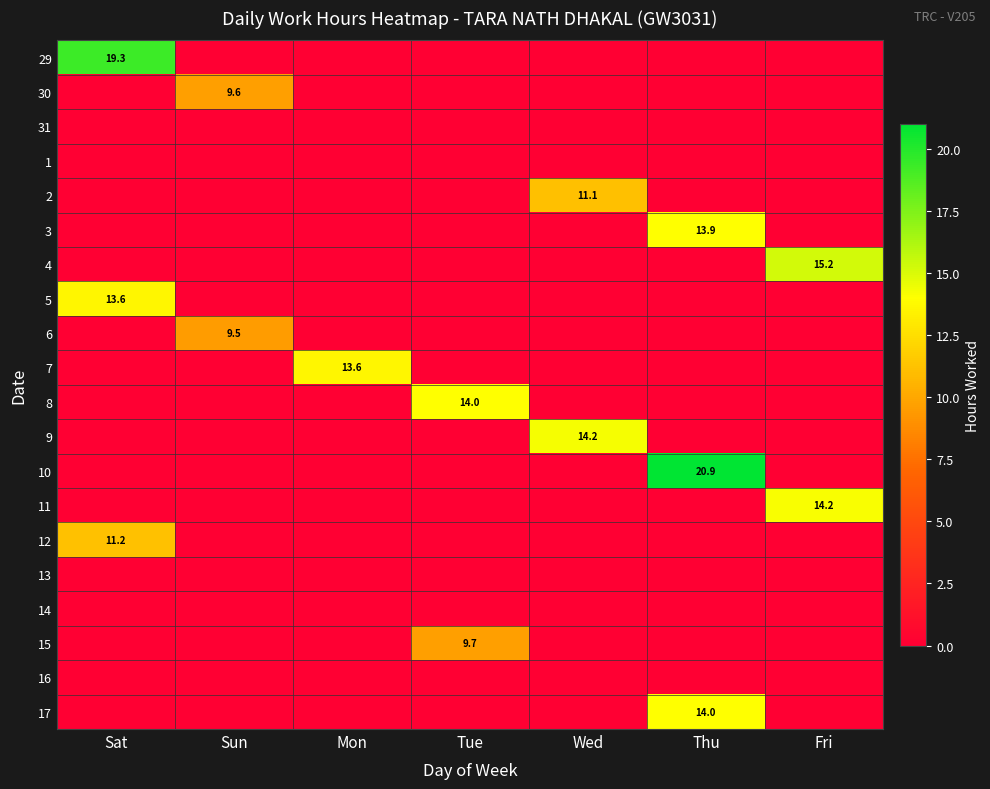

The 30 series shows 9.6 at Sun. True or false?

True